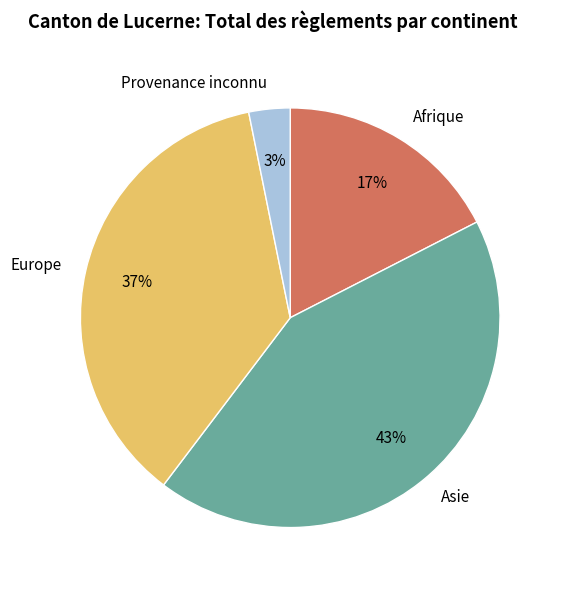

What is the smallest slice in the pie chart?

Provenance inconnu